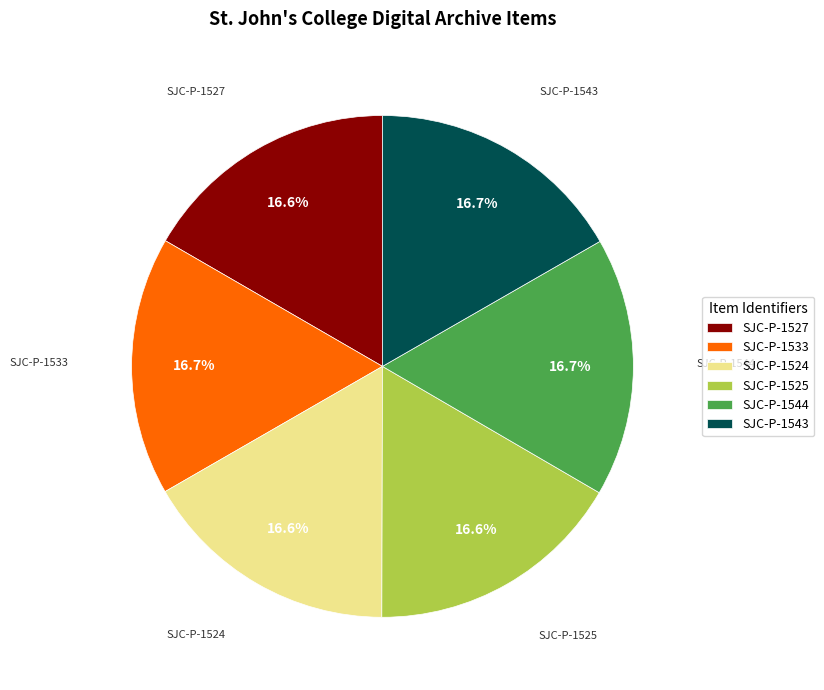

Approximately how many times larger is the value at SJC-P-1533 compared to SJC-P-1524?

1.0